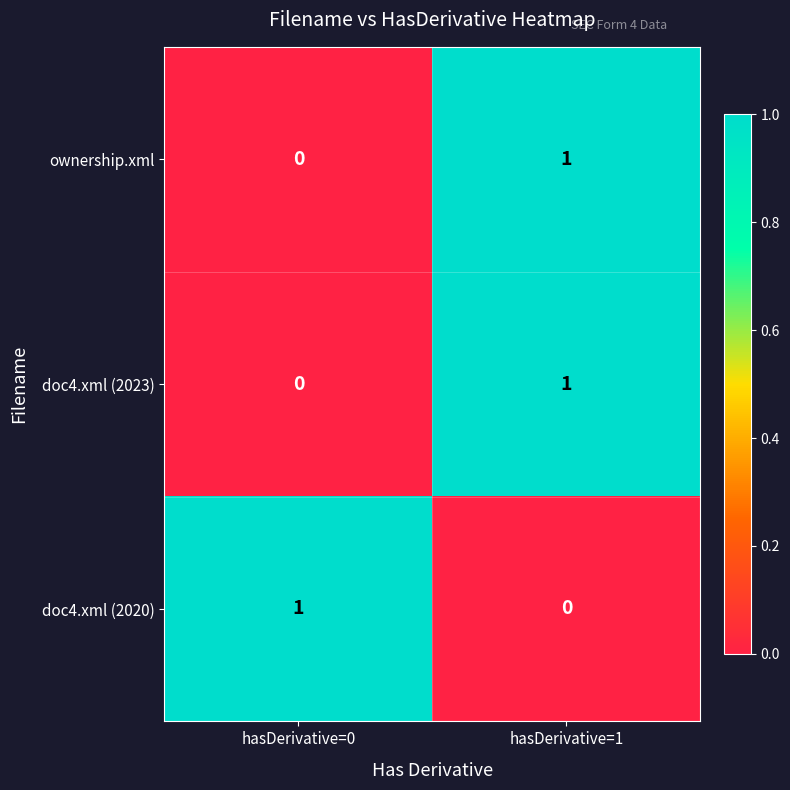

At which category is the sum across all series the highest?

hasDerivative=1